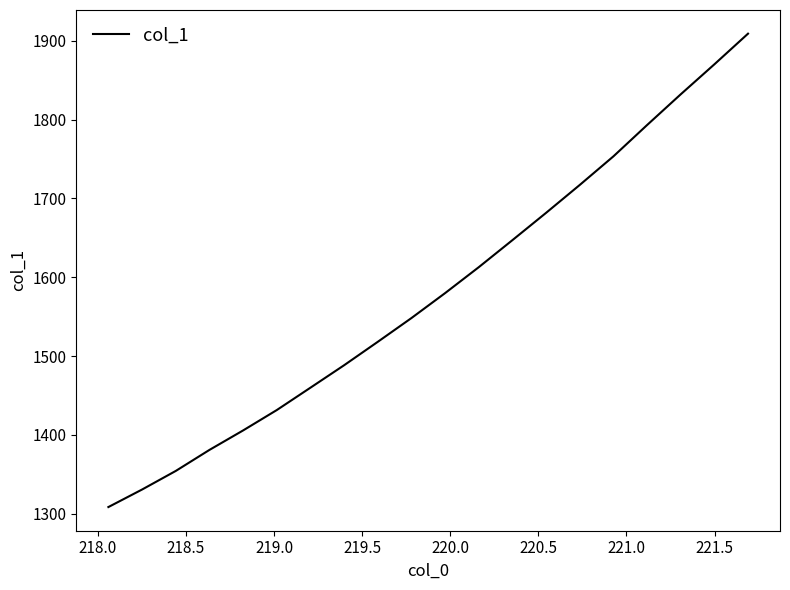

What is the difference between the maximum and minimum values?

600.7